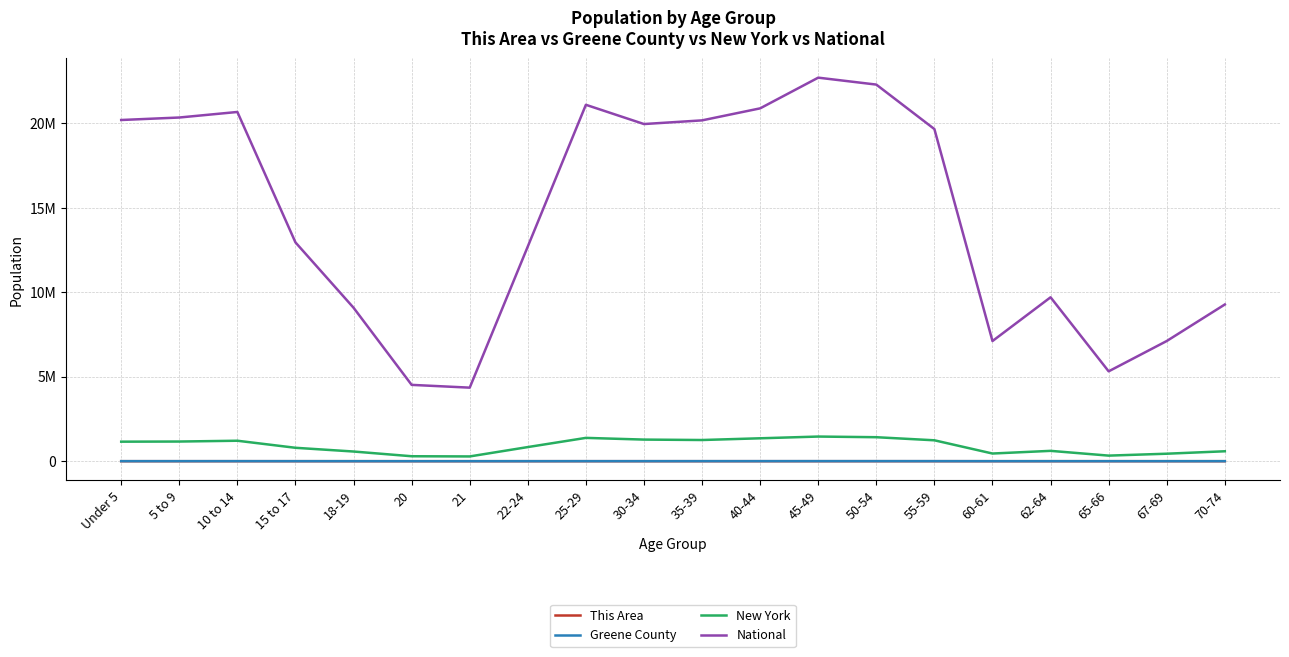

List the labels in order of New York value, largest first.

45-49, 50-54, 25-29, 40-44, 30-34, 35-39, 55-59, 10 to 14, 5 to 9, Under 5, 22-24, 15 to 17, 62-64, 70-74, 18-19, 60-61, 67-69, 65-66, 20, 21